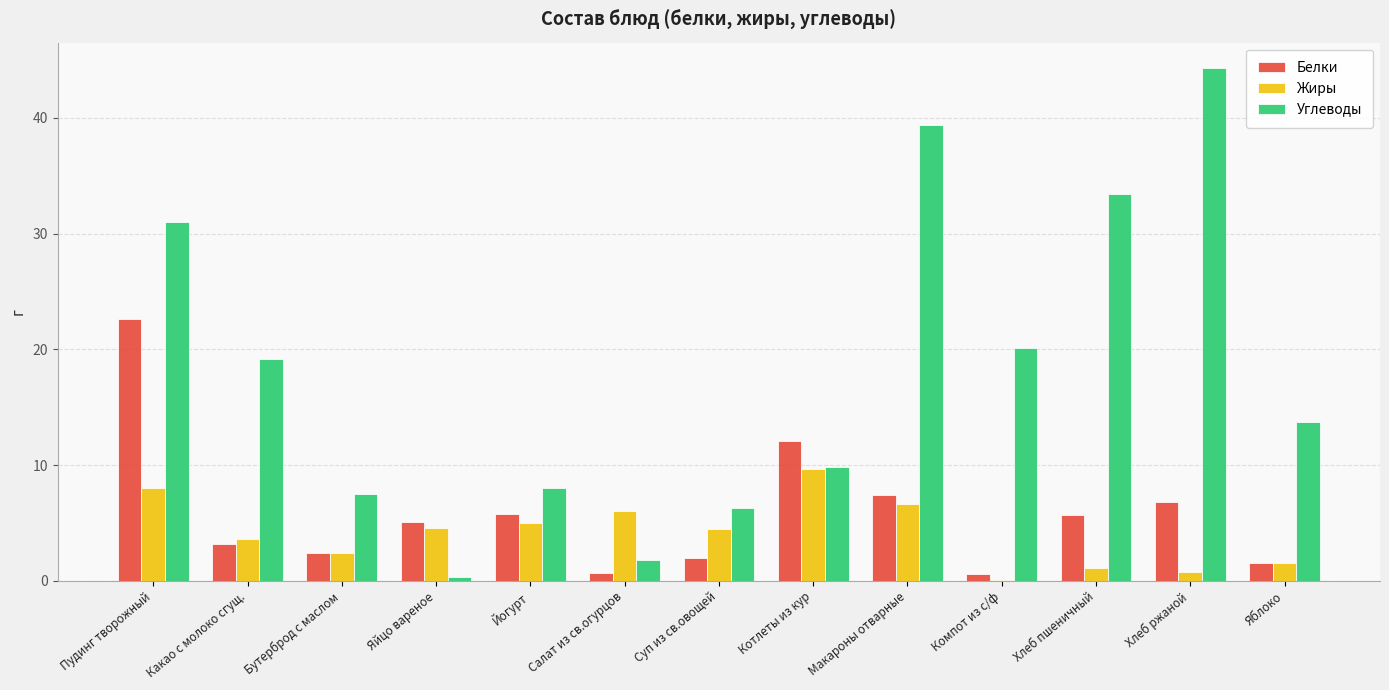

Between Компот из с/ф and Хлеб пшеничный, which series saw the biggest shift?

Углеводы